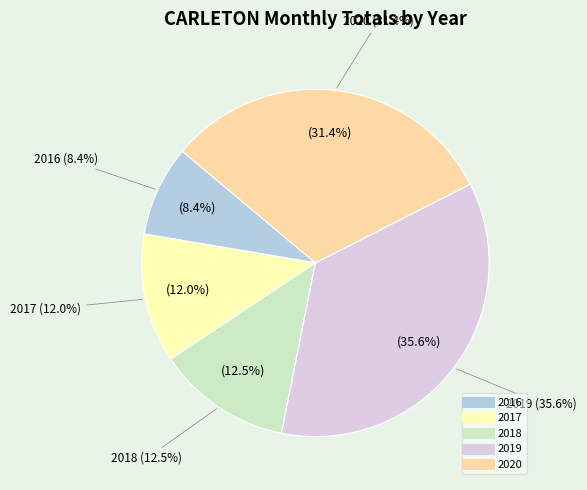

The 5 slice represents 9% of the pie. True or false?

False